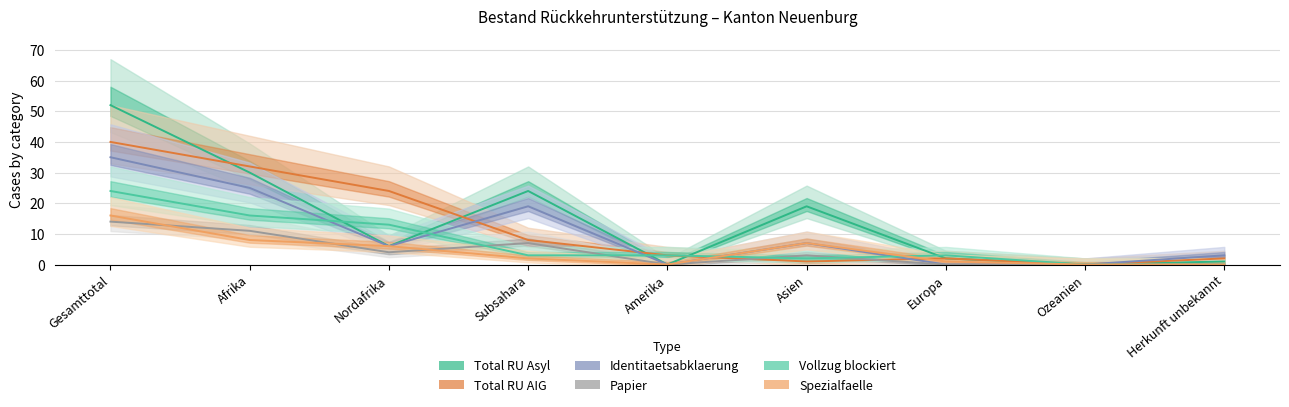

At which category does the chart reach its peak across all series?

Gesamttotal